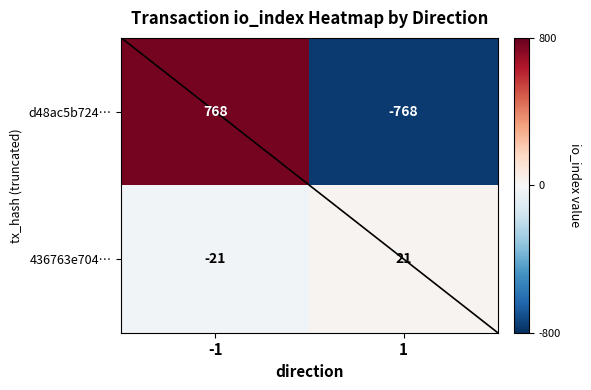

Reading left to right, list all the values displayed in this chart.

d48ac5b724…: 768	-768
436763e704…: -21	21